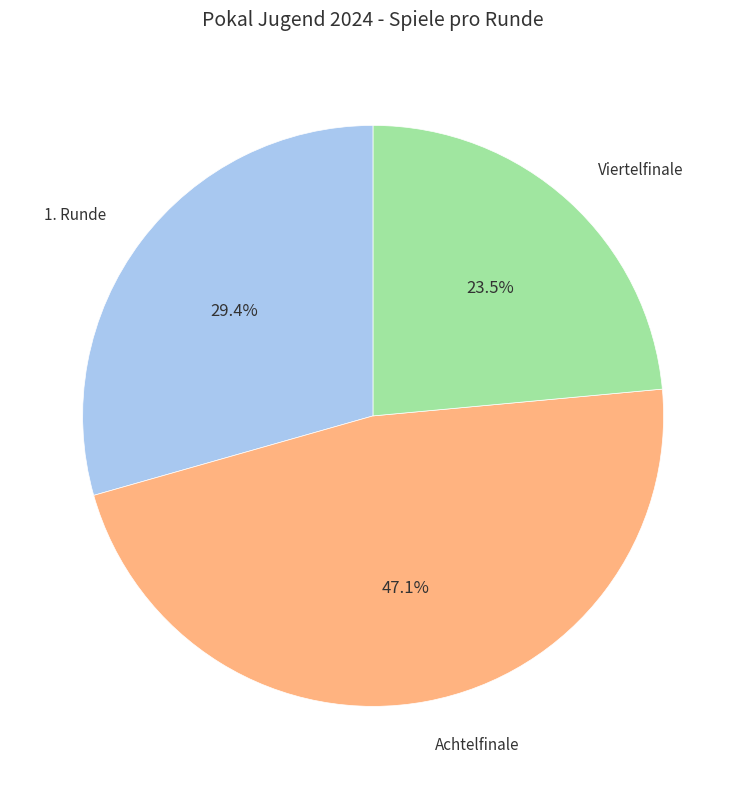

Does any single category account for the majority?

No